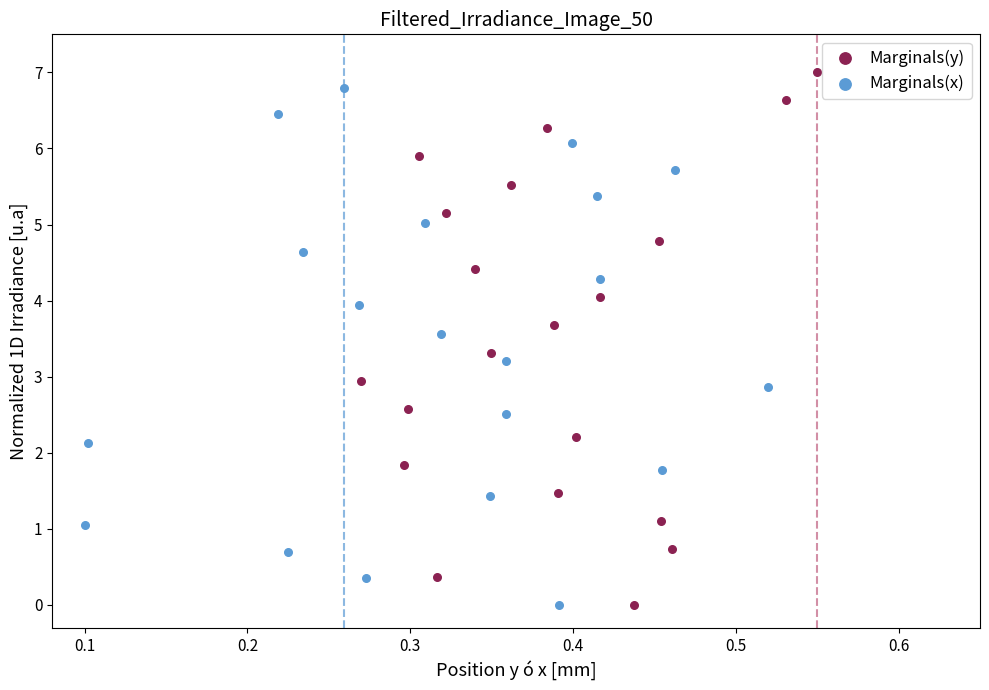

Which series contains the highest Y value?

Marginals(y)